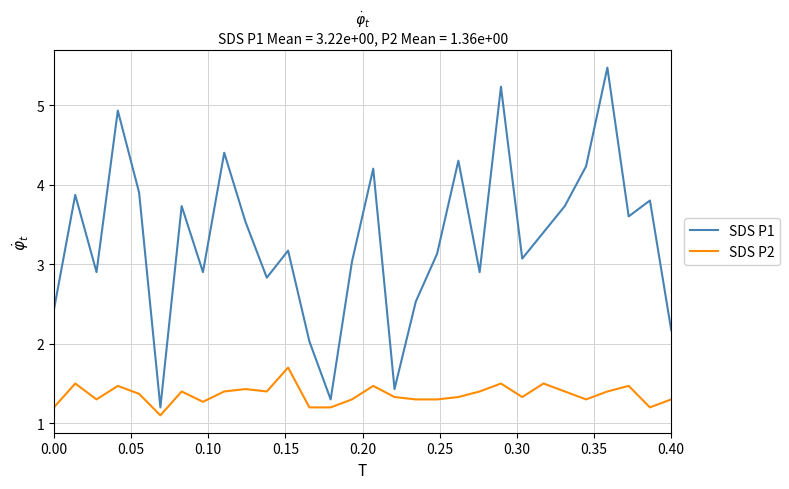

Which series has the widest spread of values?

SDS P1